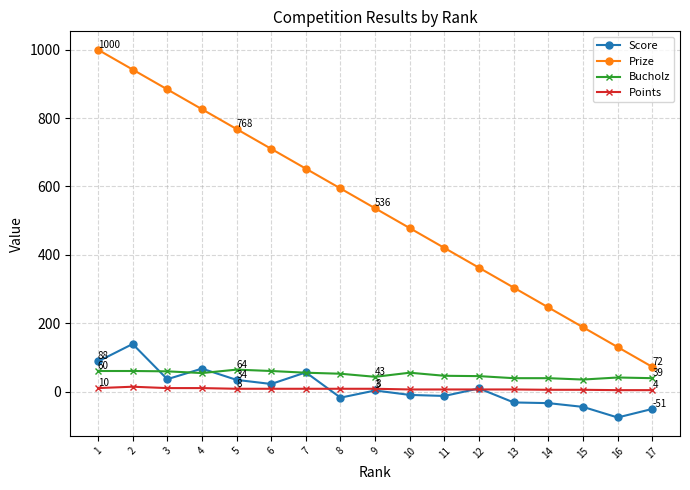

How many values in the Bucholz series are below 52?

8